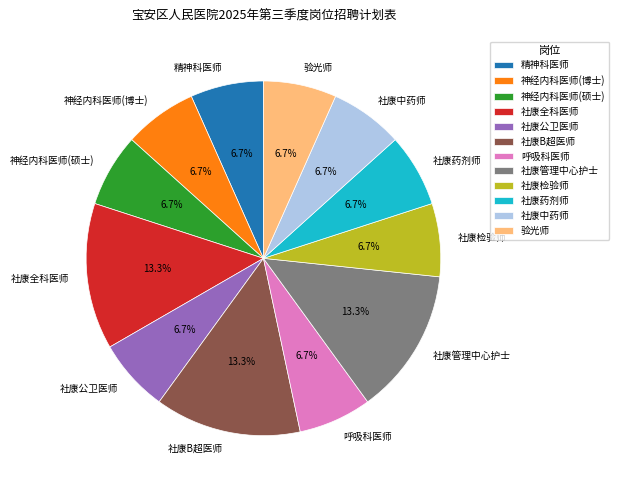

To the nearest percent, what is the average slice percentage?

8%